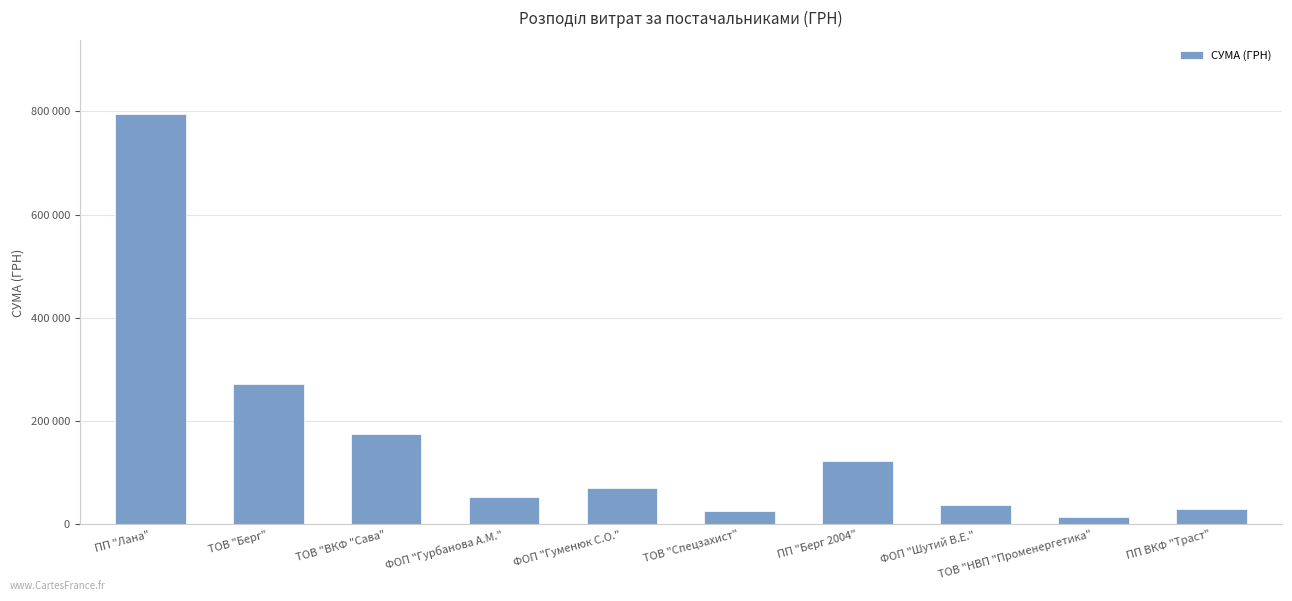

Which category has the lowest value across all series?

ТОВ "НВП "Променергетика"